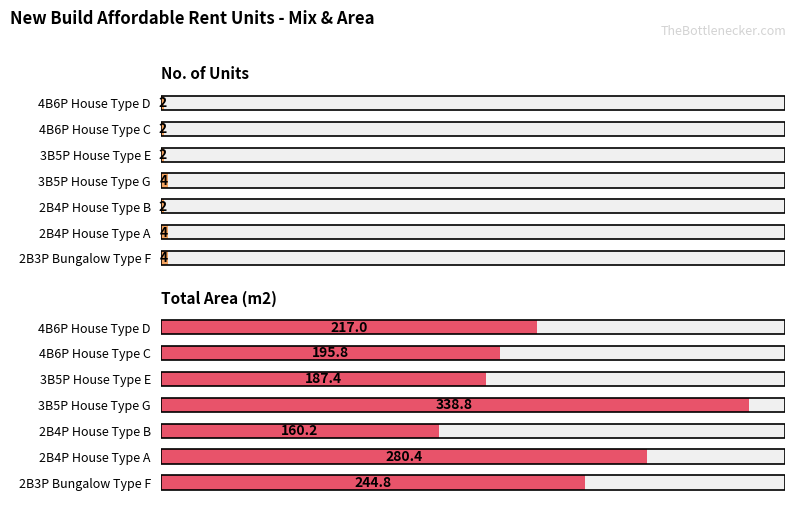

What is the difference between the highest and lowest values at 3B5P House Type G?

334.8